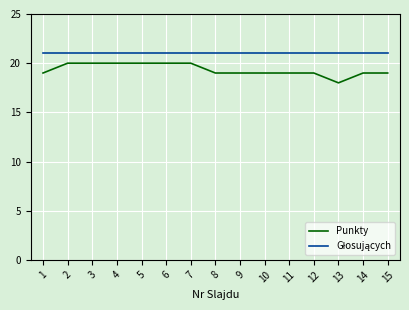

What is the difference between the maximum and minimum values in the Punkty series?

2